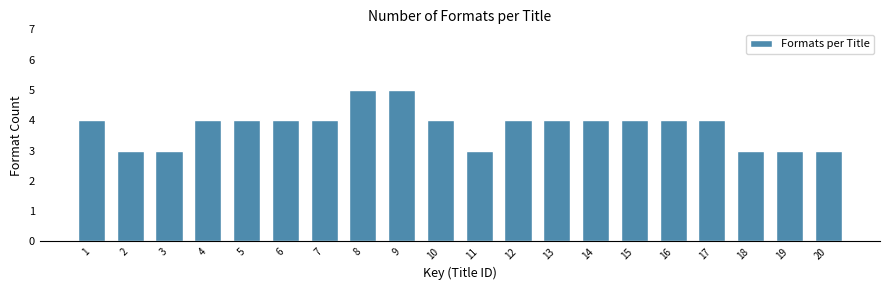

Reading right to left, extract all data points from this chart.

20=3	19=3	18=3	17=4	16=4	15=4	14=4	13=4	12=4	11=3	10=4	9=5	8=5	7=4	6=4	5=4	4=4	3=3	2=3	1=4